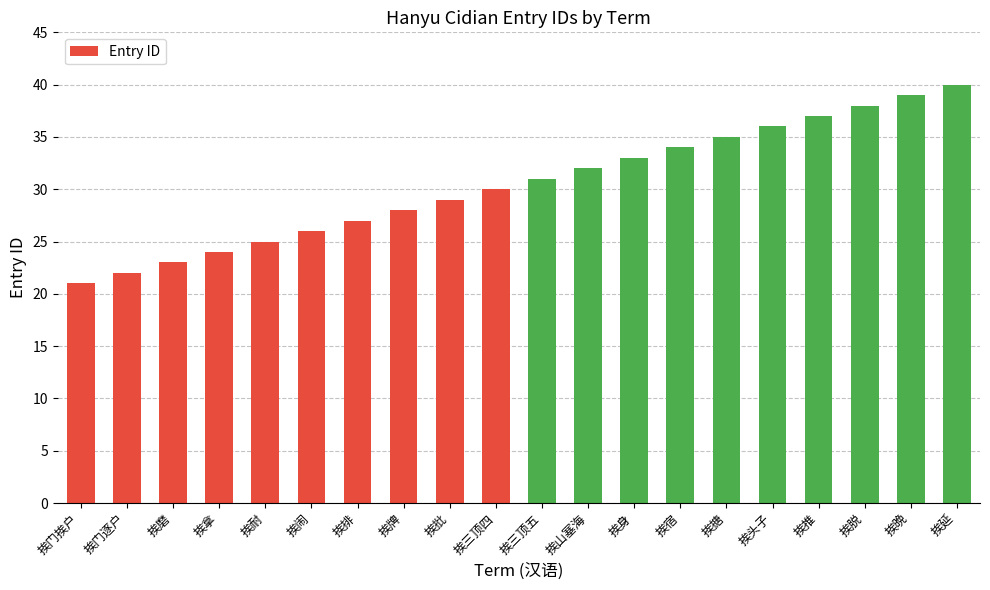

How many bars are there in total?

20